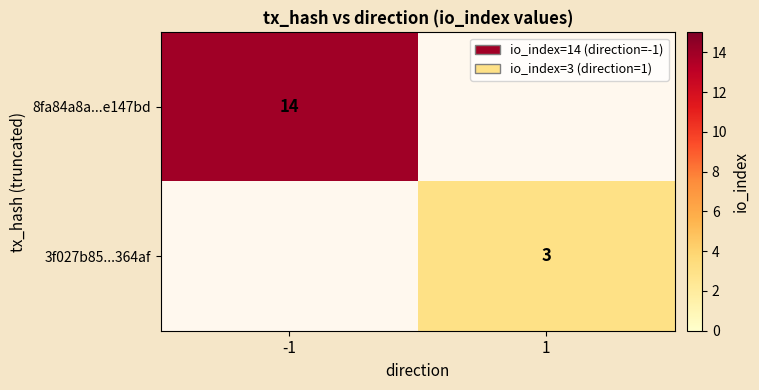

How many series are shown in this chart?

2